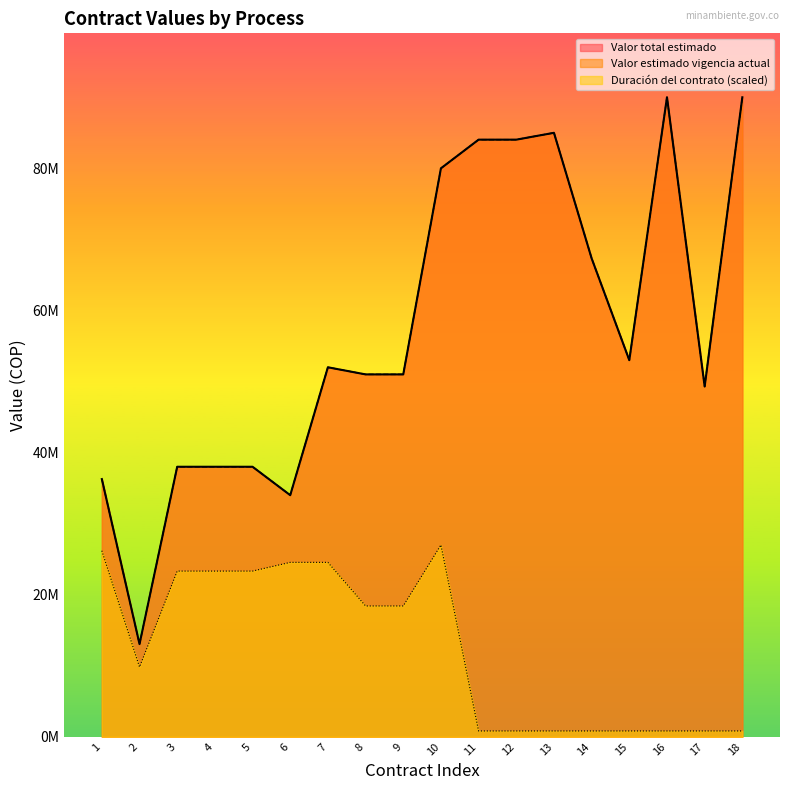

At which category does Valor total estimado reach its first local valley?

2